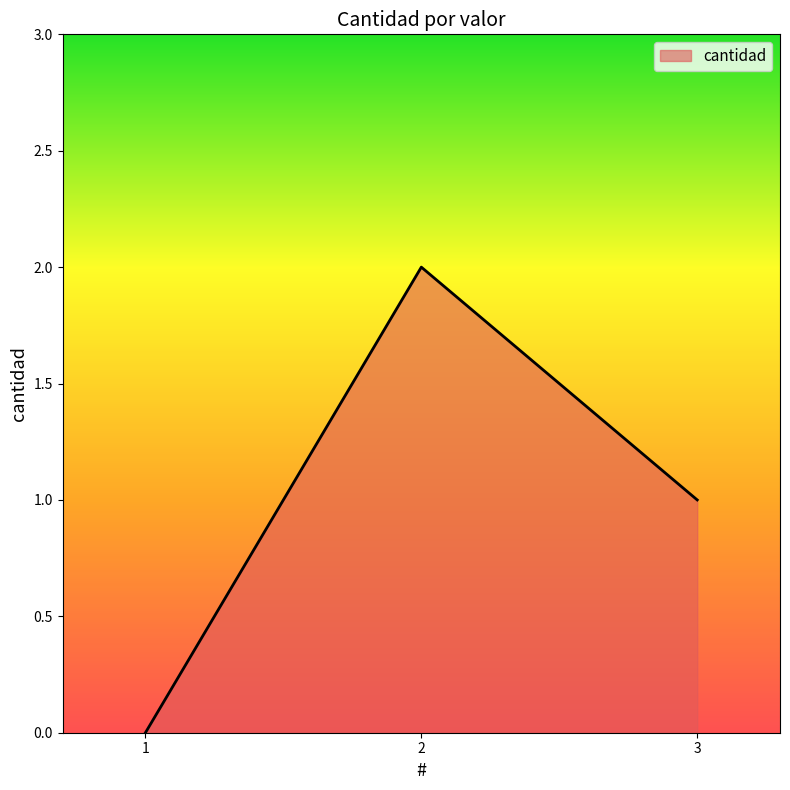

Reading left to right, extract all data points from this chart.

0	2	1